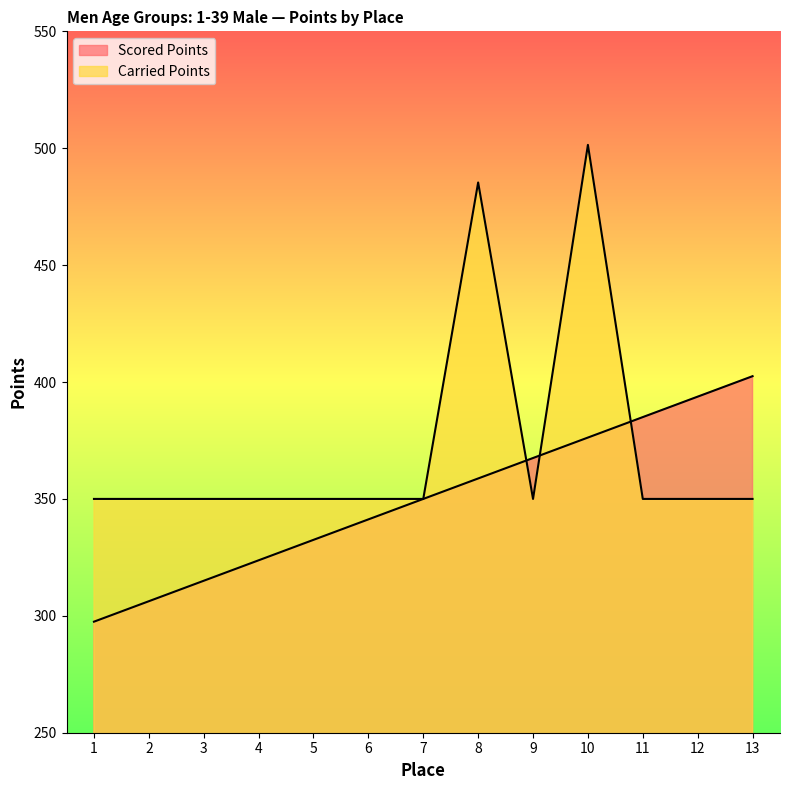

Which series changed the most between 8 and 9?

Carried Points